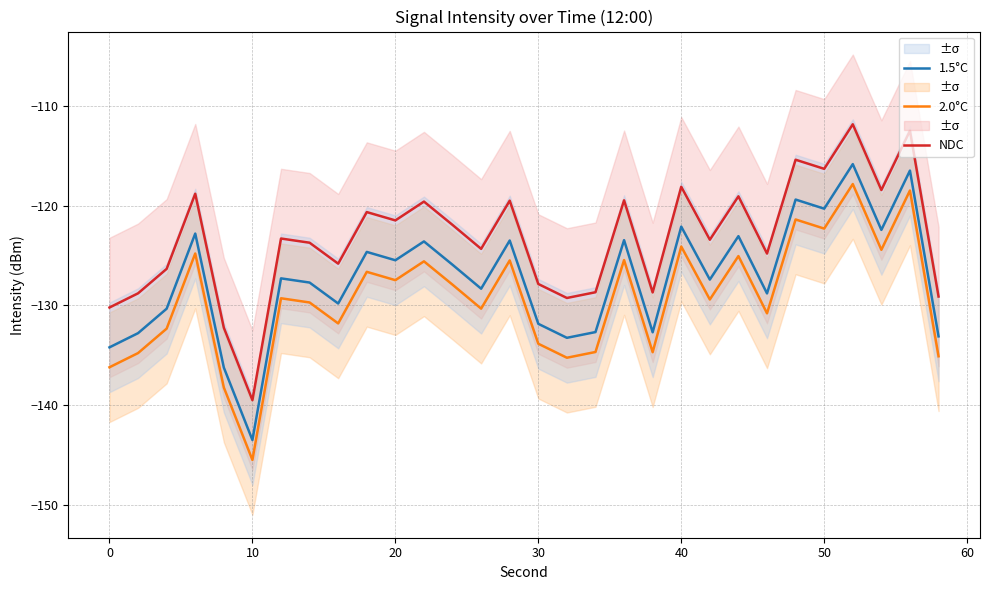

True or false: NDC and 1.5°C cross at least once.

False